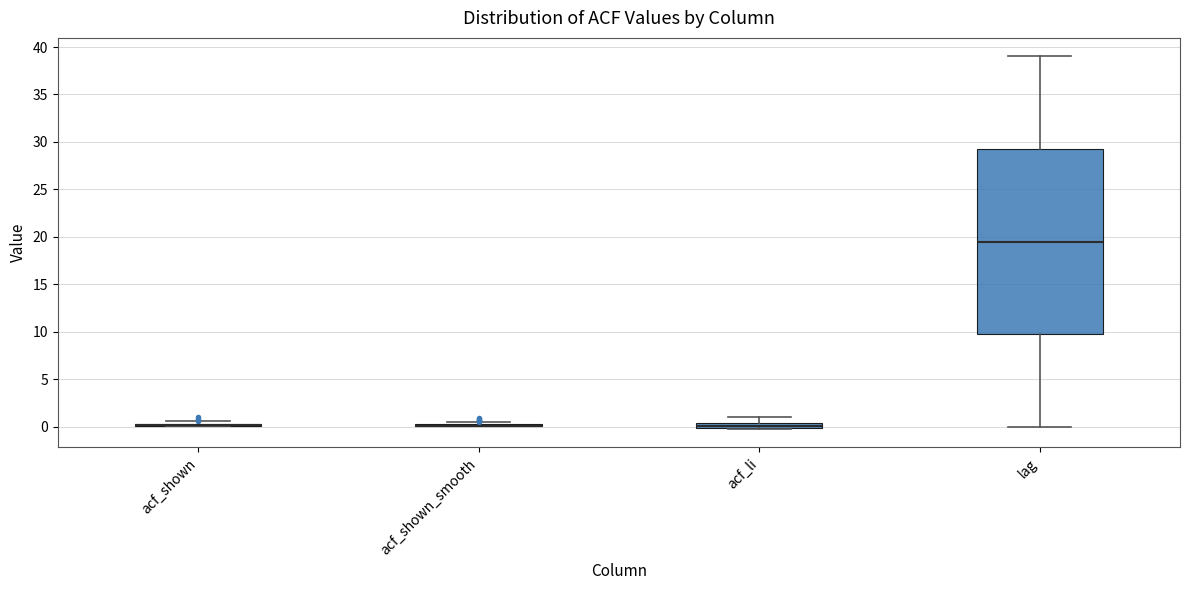

Which box is the tallest, from its lower edge to its upper edge?

lag